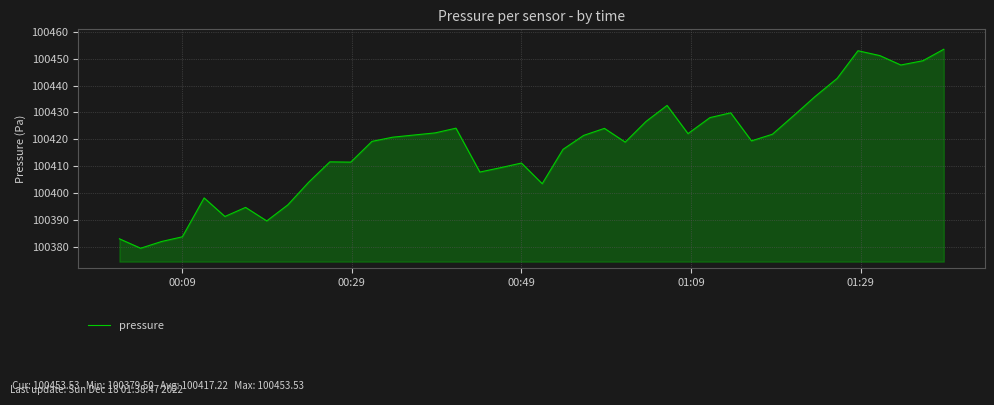

What is the greatest value displayed?

100453.5